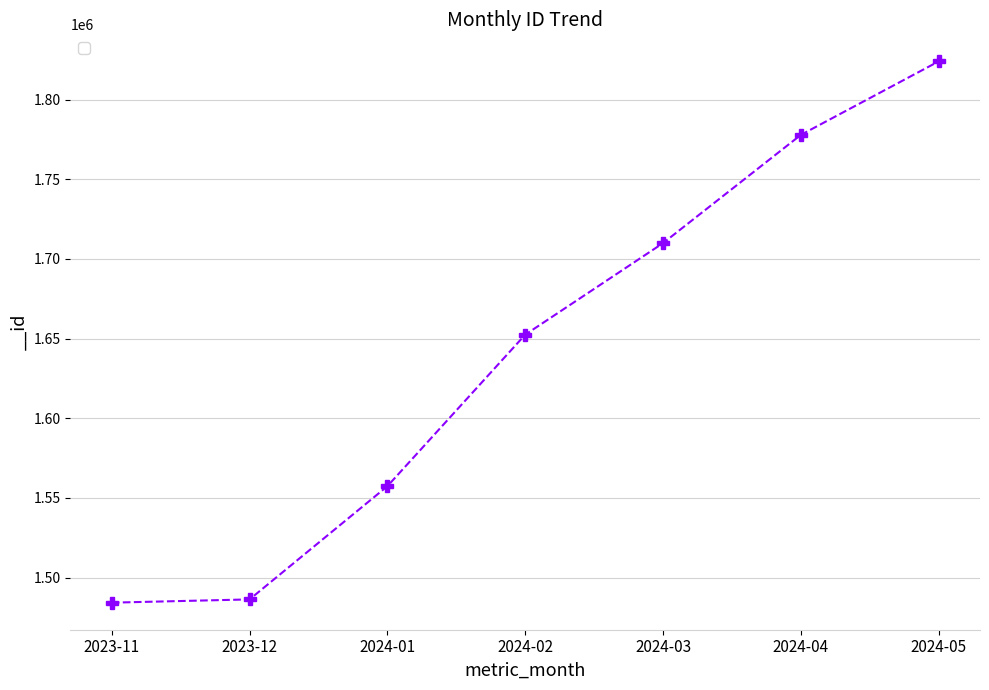

The value at 2024-05 is 1095639. True or false?

False